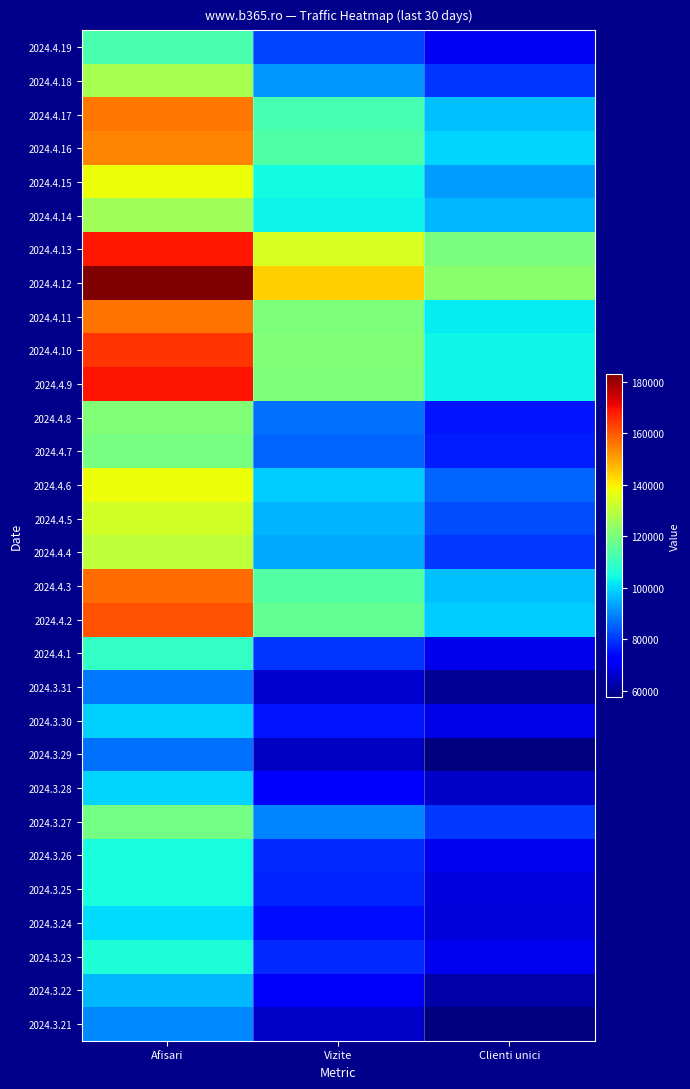

Rank the series by their maximum value, from lowest to highest.

2024.3.29, 2024.3.31, 2024.3.21, 2024.3.22, 2024.3.30, 2024.3.28, 2024.3.24, 2024.3.25, 2024.3.26, 2024.3.23, 2024.4.1, 2024.4.19, 2024.3.27, 2024.4.7, 2024.4.8, 2024.4.14, 2024.4.18, 2024.4.4, 2024.4.5, 2024.4.6, 2024.4.15, 2024.4.16, 2024.4.17, 2024.4.11, 2024.4.3, 2024.4.2, 2024.4.10, 2024.4.13, 2024.4.9, 2024.4.12